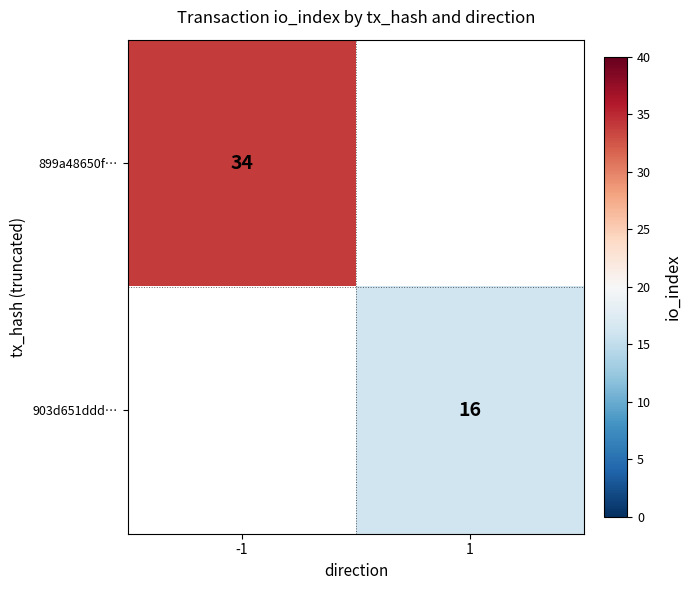

At how many categories does at least one series exceed 27?

1